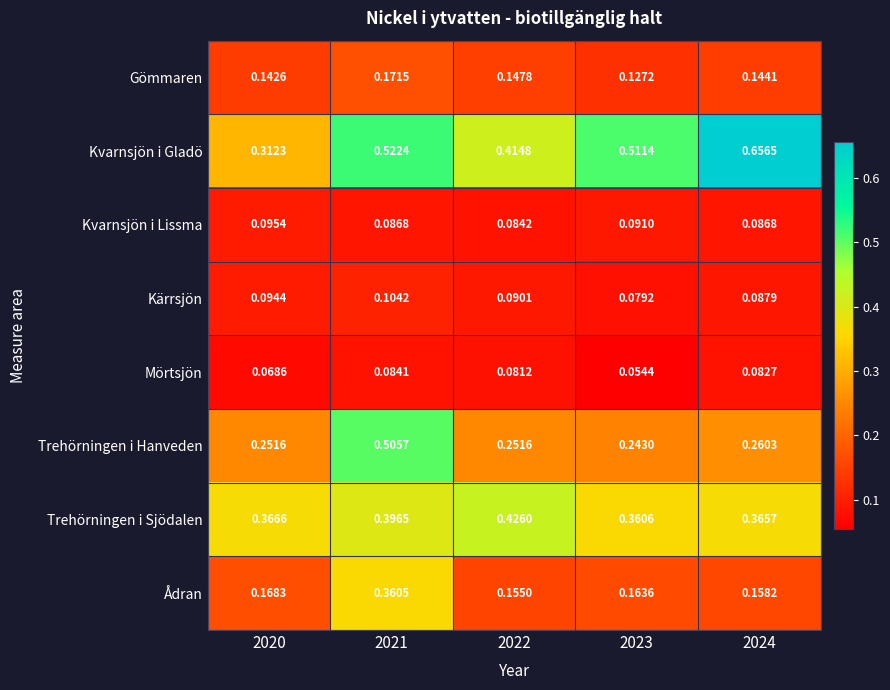

Is the value of Kvarnsjön i Lissma at 2023 greater than the value of Kvarnsjön i Gladö at 2021?

No